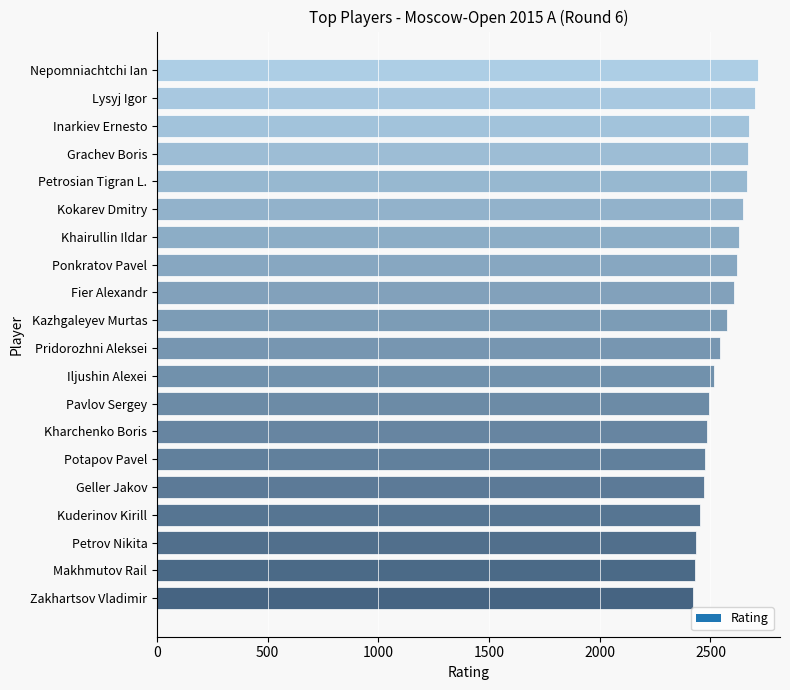

What is the approximate value at Geller Jakov?

2472